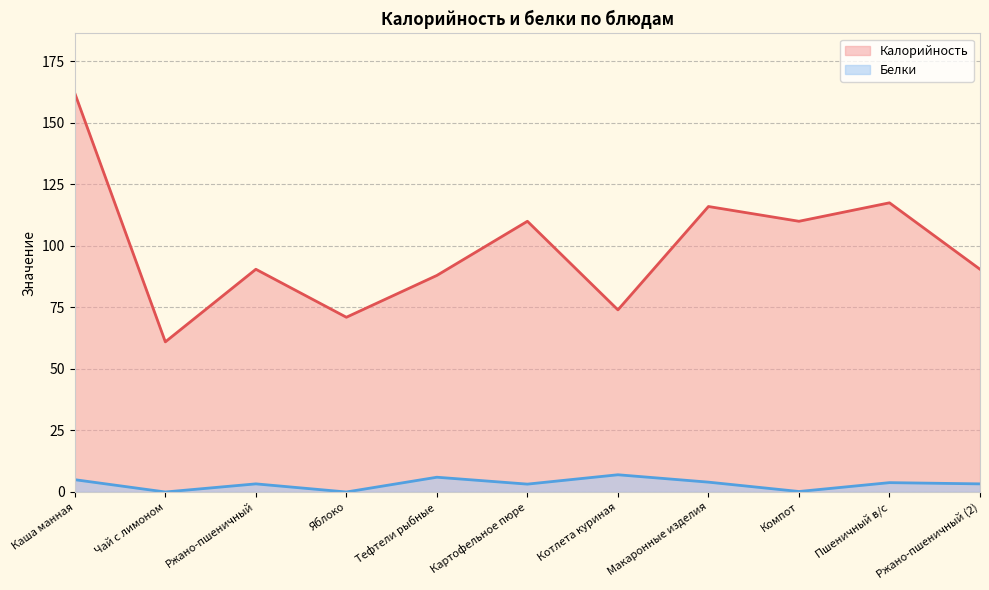

What is the spread (max minus min) of values at Макаронные изделия?

112.0